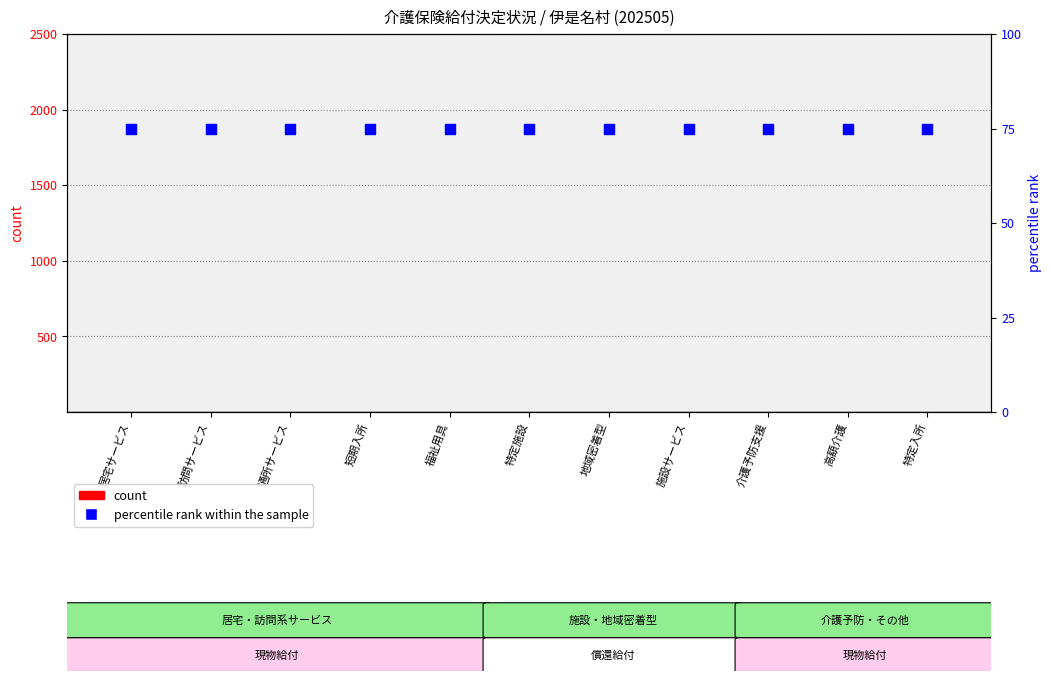

What are all the series names shown in the legend?

count, percentile rank within the sample